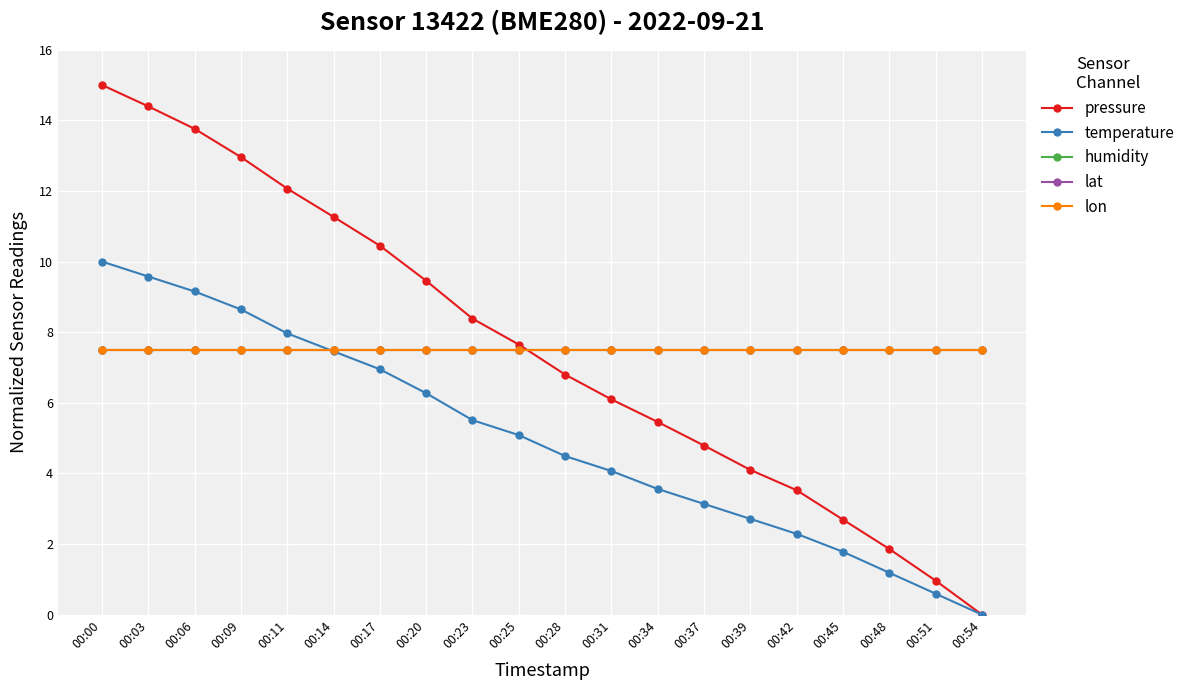

Is this an area chart (filled region under the line)?

No